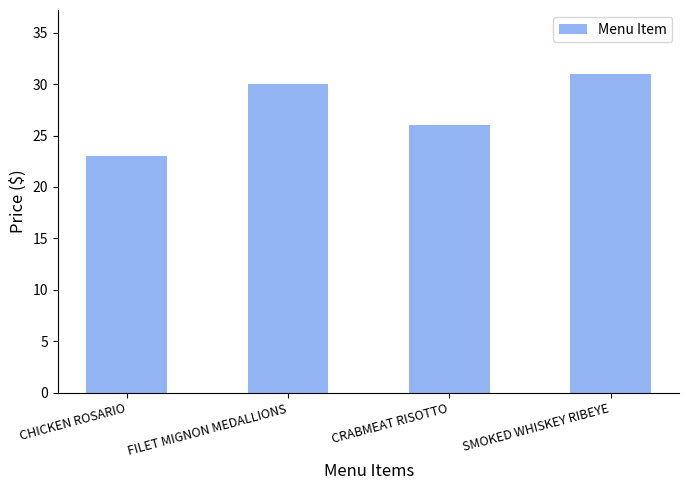

Reading right to left, extract all data points from this chart.

31	26	30	23